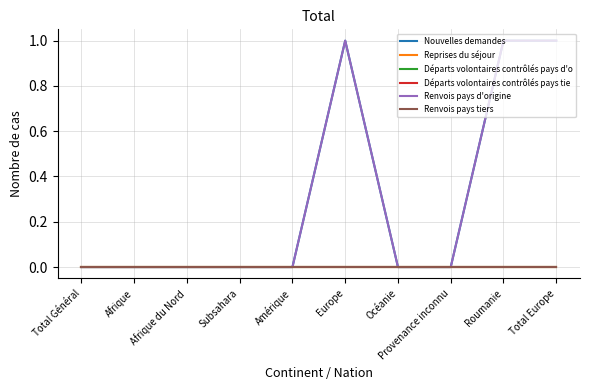

Does the chart have visible grid lines?

Yes